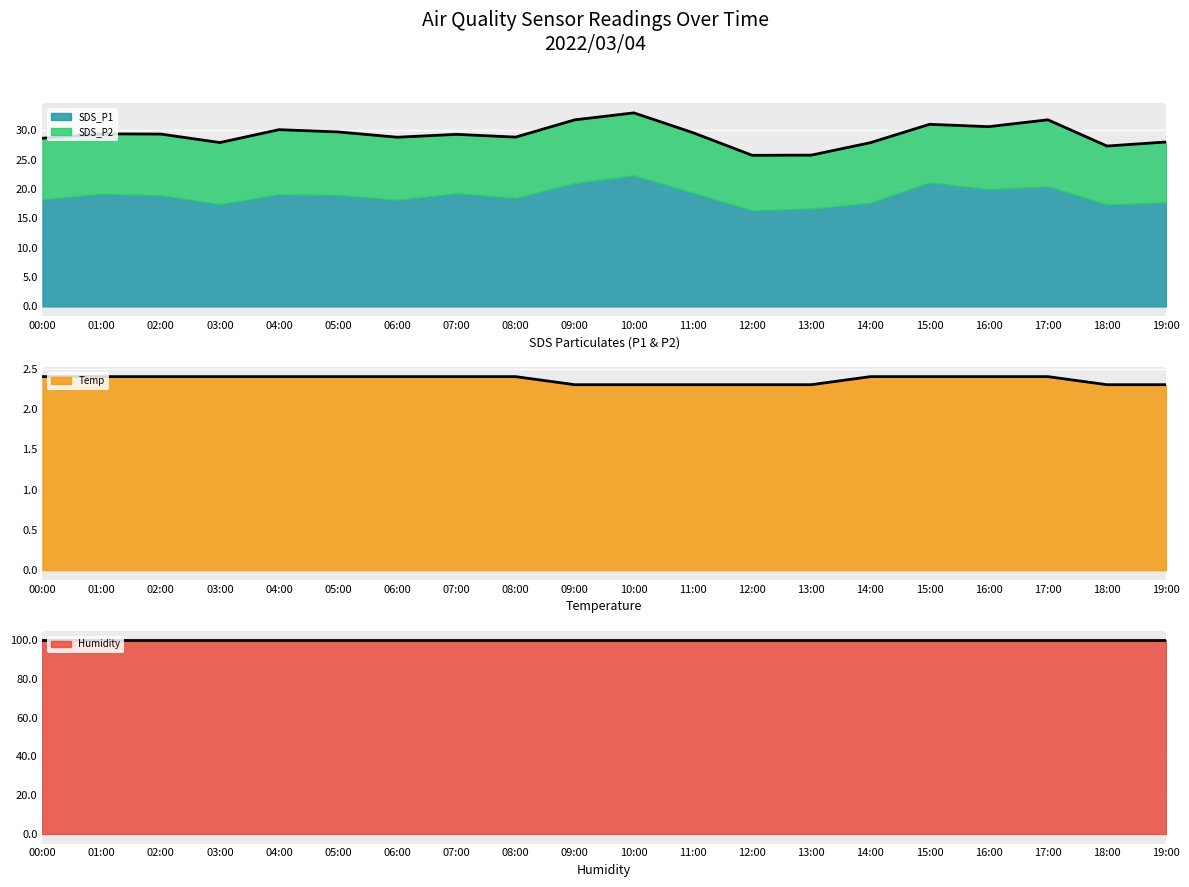

True or false: Temp and Humidity cross at least once.

False